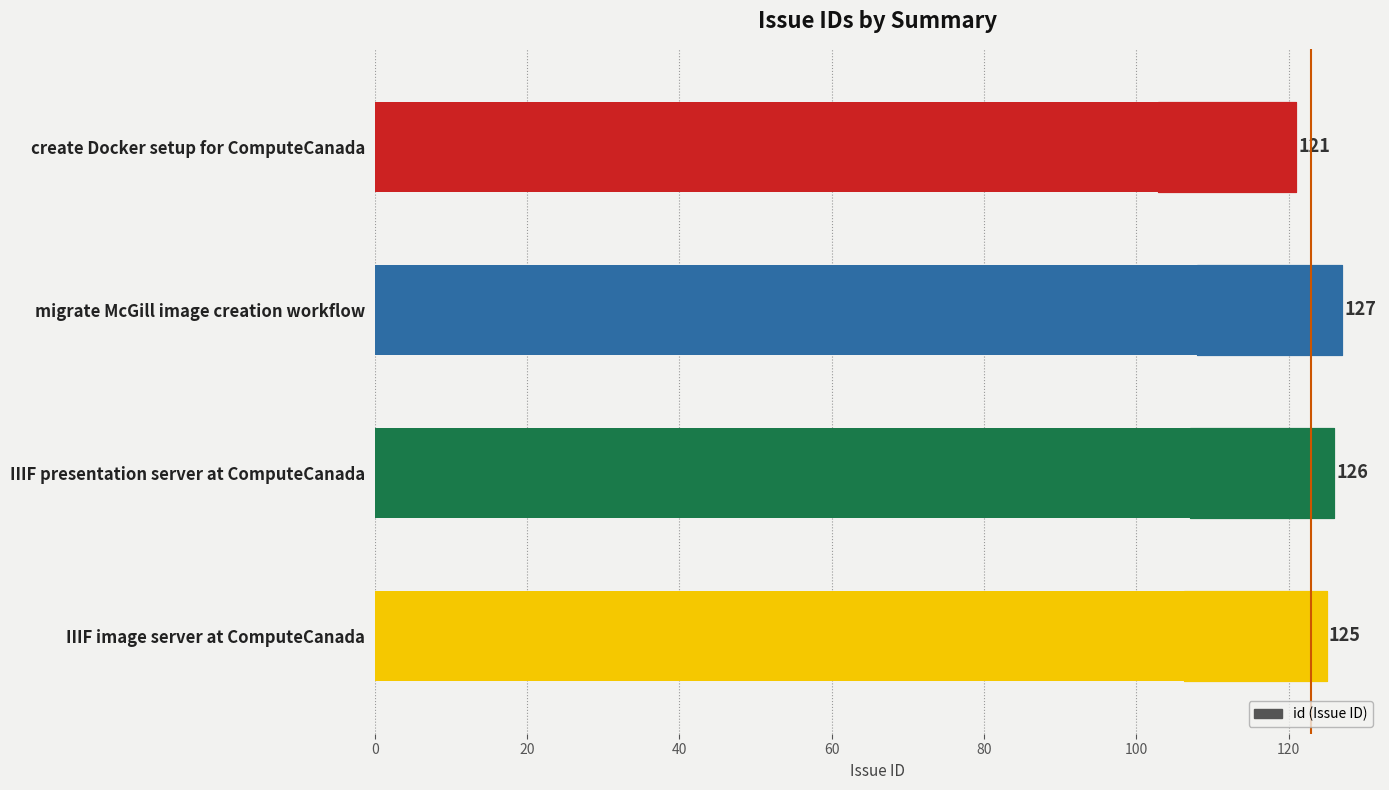

Count the values in the range 125 to 127.

3